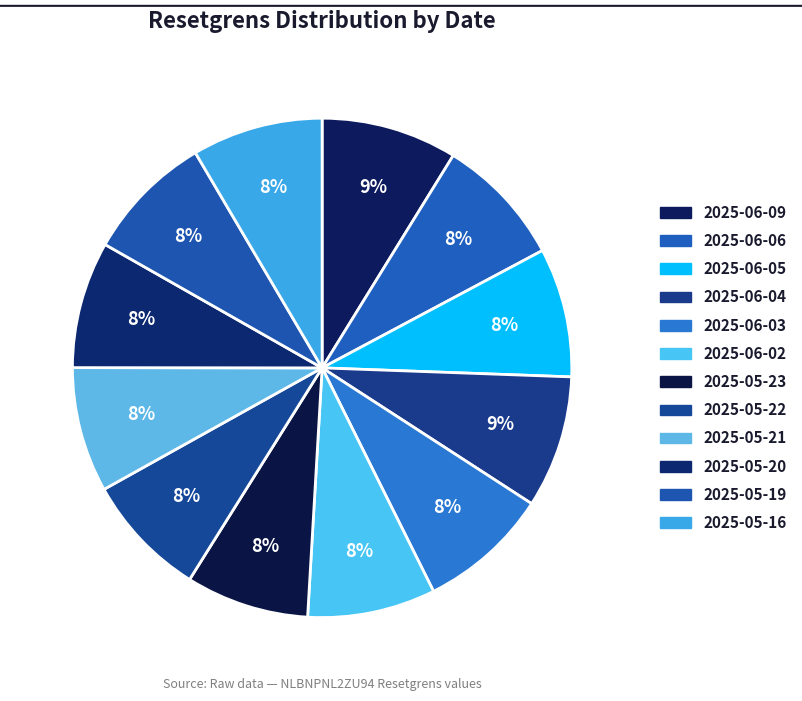

How many slices are in this pie chart?

12